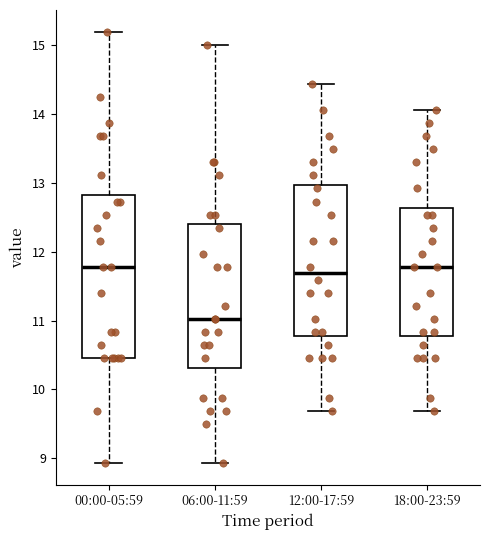

Which box is the tallest, from its lower edge to its upper edge?

00:00-05:59